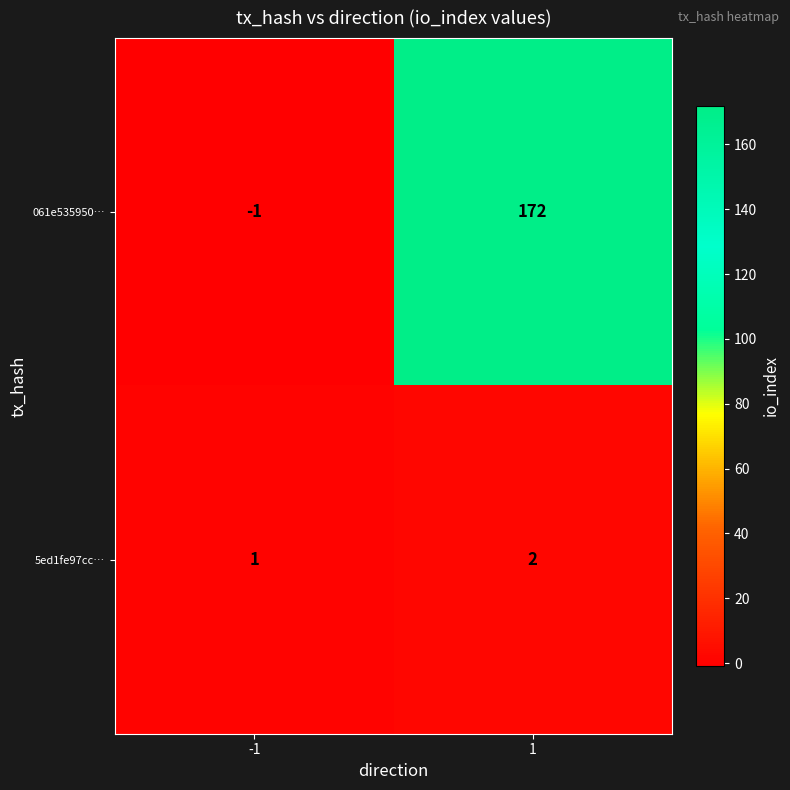

Rank the series by their maximum value, from lowest to highest.

5ed1fe97cc…, 061e535950…